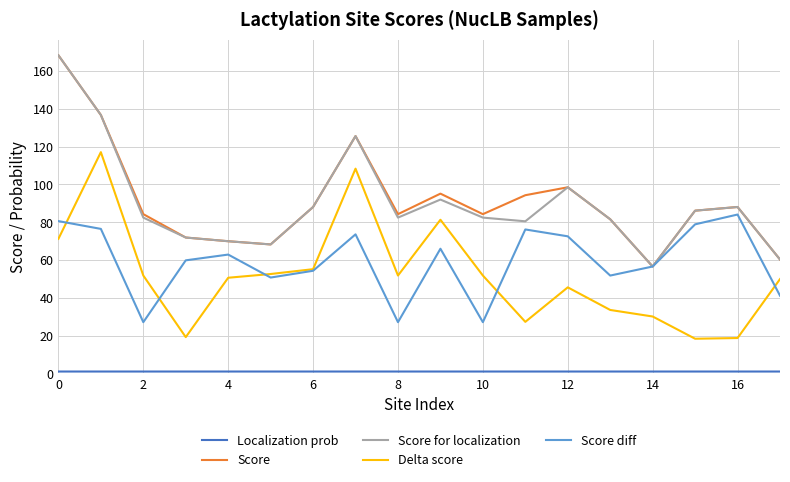

What is the maximum value shown in the chart?

168.3